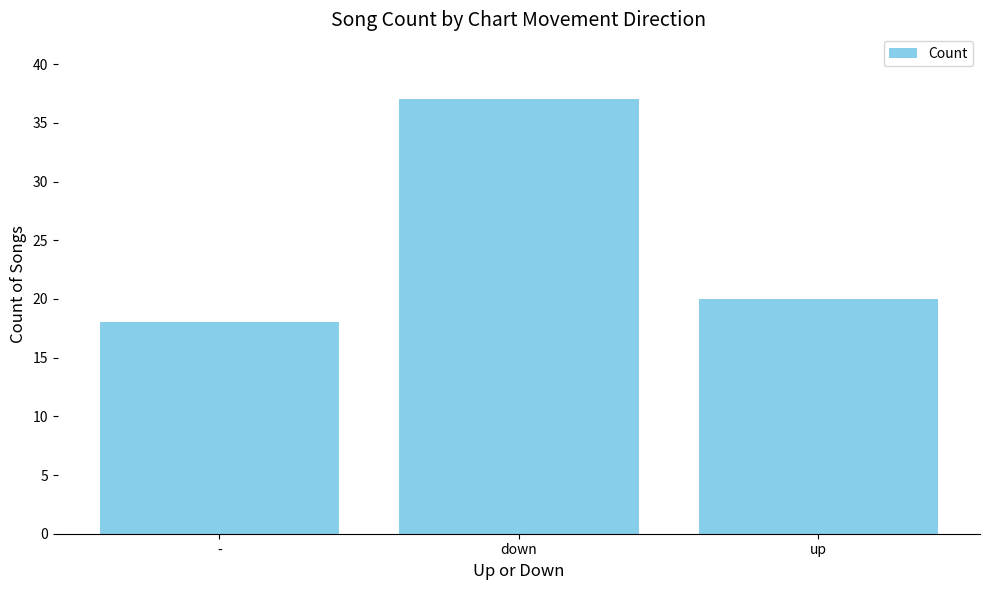

What is the change in value from down to up?

-17